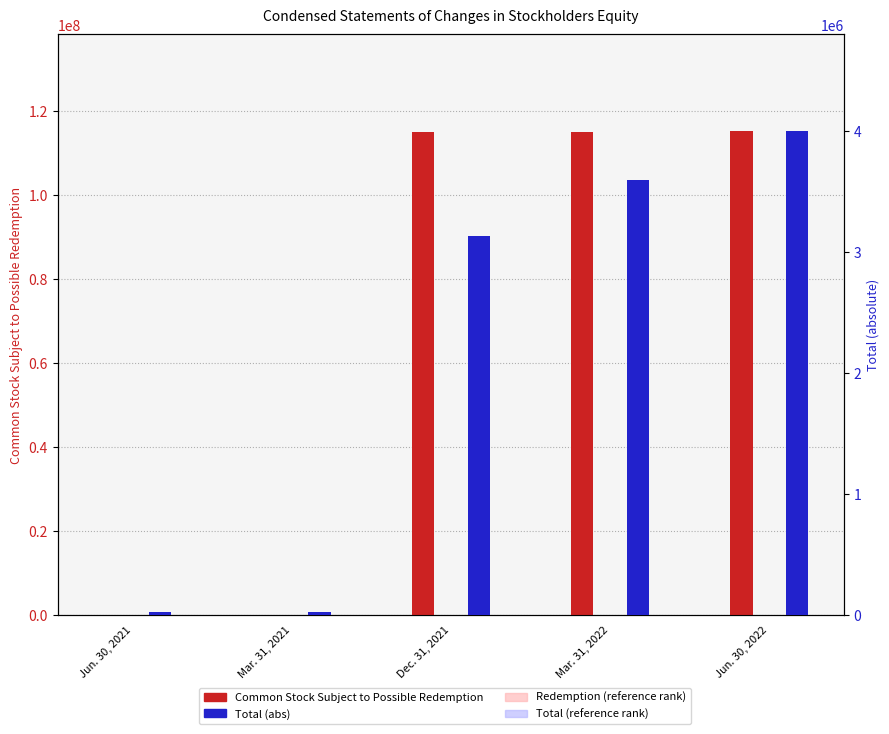

What position from the left is Jun. 30, 2021?

1